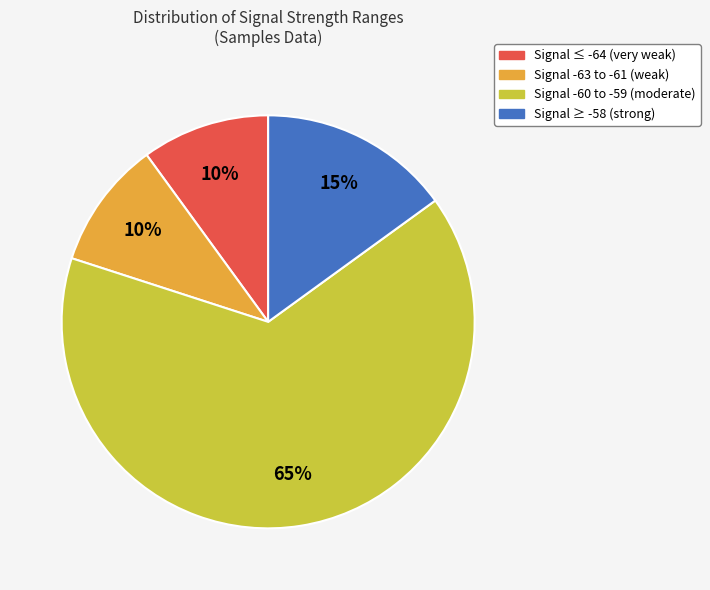

Is there a majority slice in this chart?

Yes